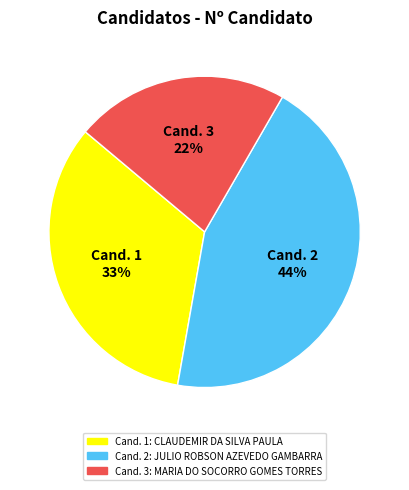

What is the largest slice in the pie chart?

Cand. 2